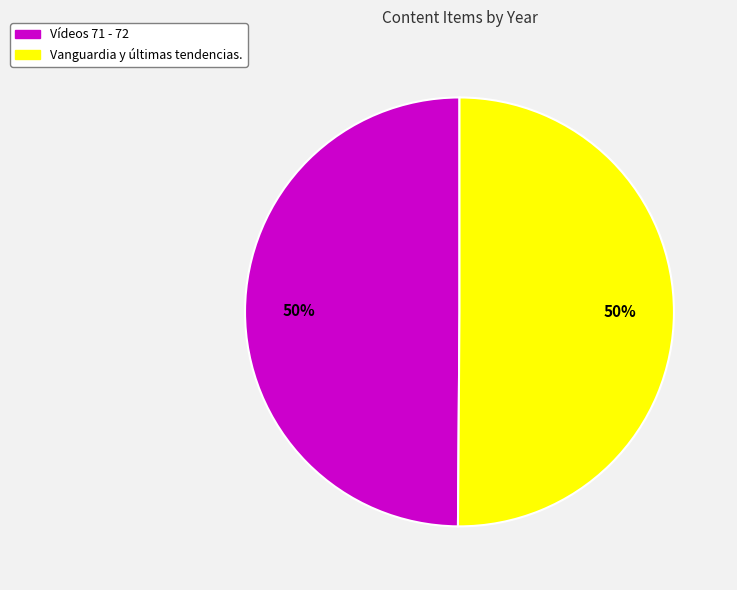

The Vanguardia y últimas tendencias. slice represents 60% of the pie. True or false?

False